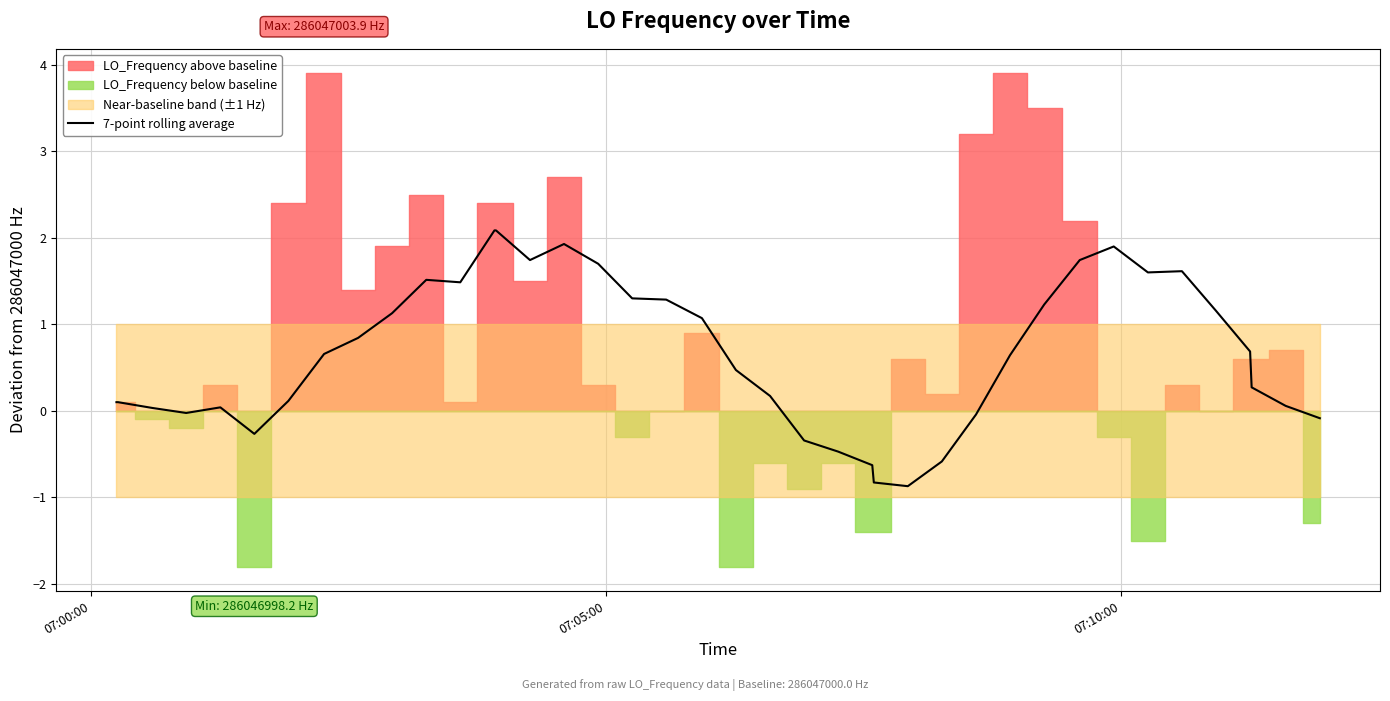

What is the maximum value for 7-point rolling average?

2.1